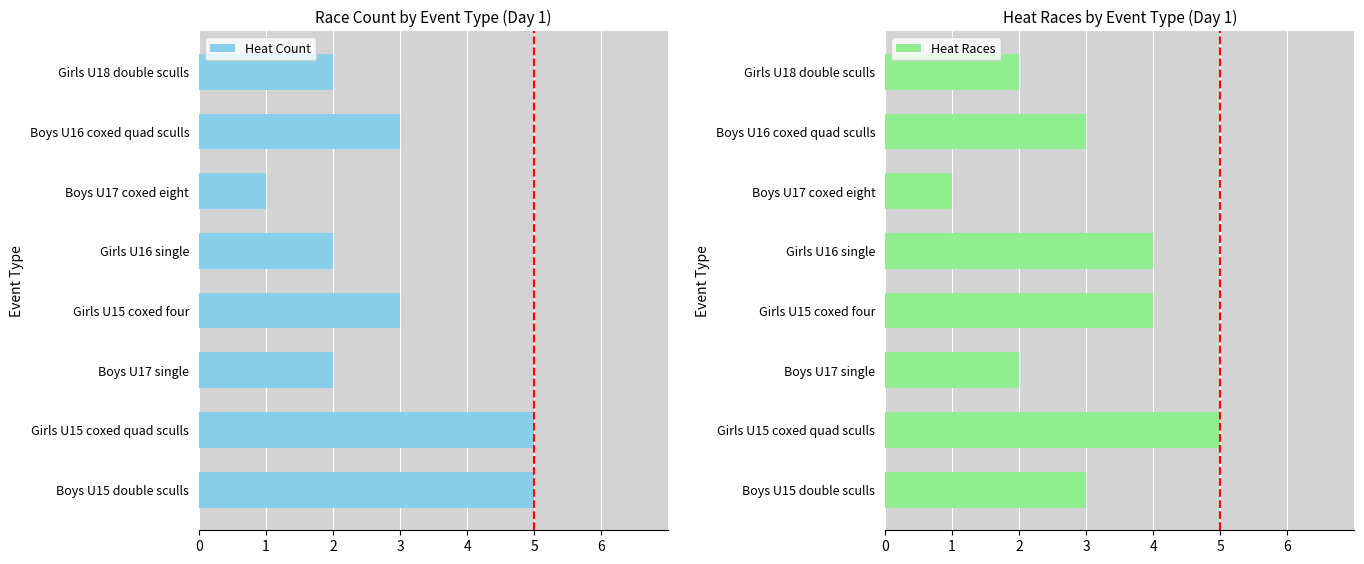

What is the average value of the Heat Count series?

3